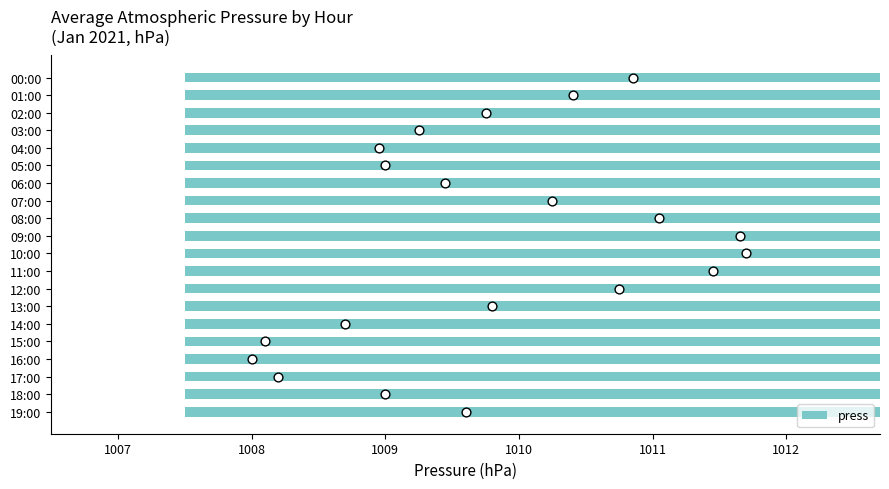

Which has a higher value, 03:00 or 01:00?

01:00